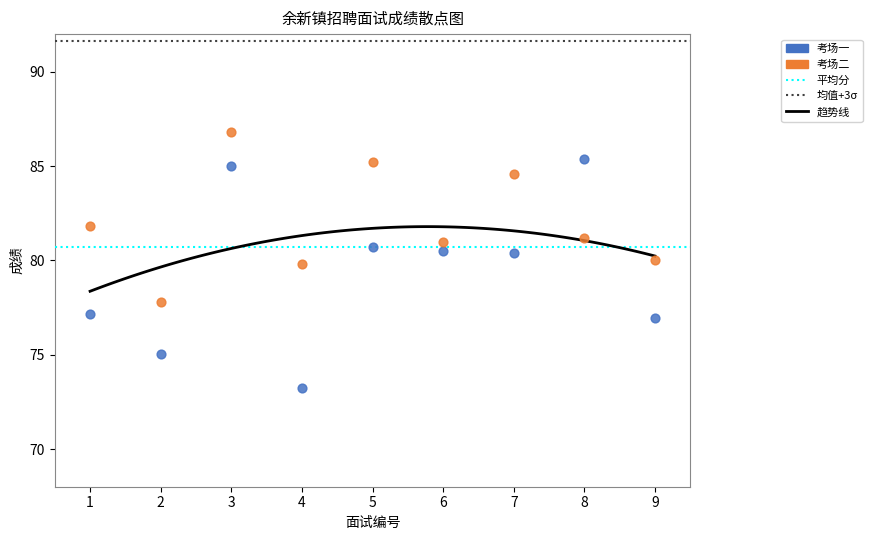

Which series has the widest spread of Y values?

考场一